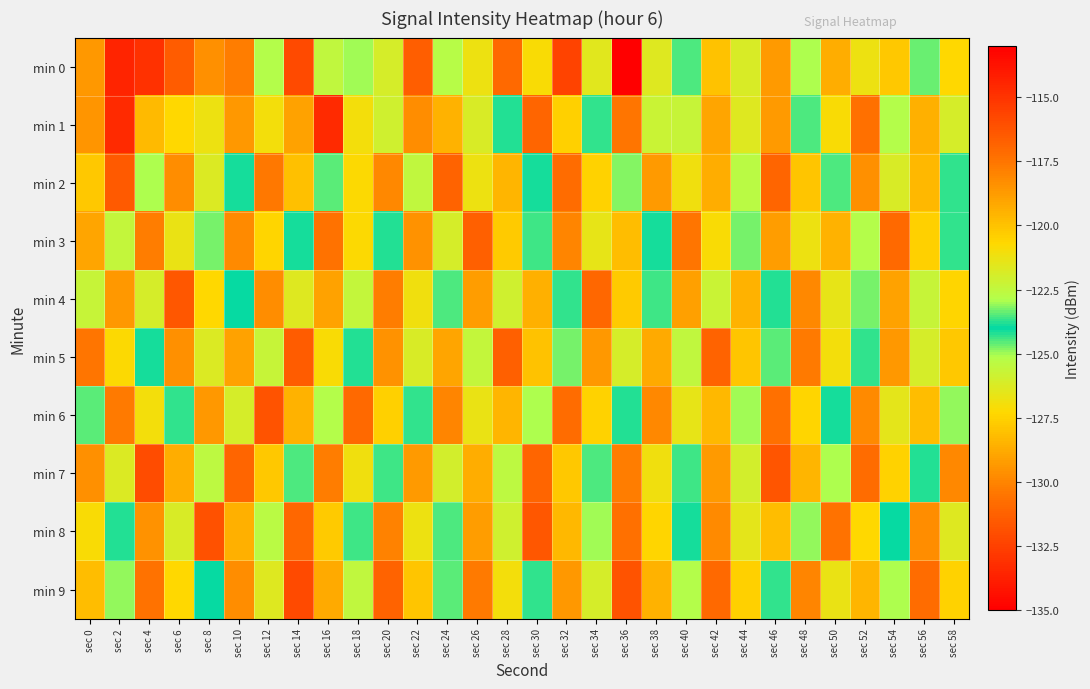

Between sec 12 and sec 28, which series saw the biggest shift?

min 0